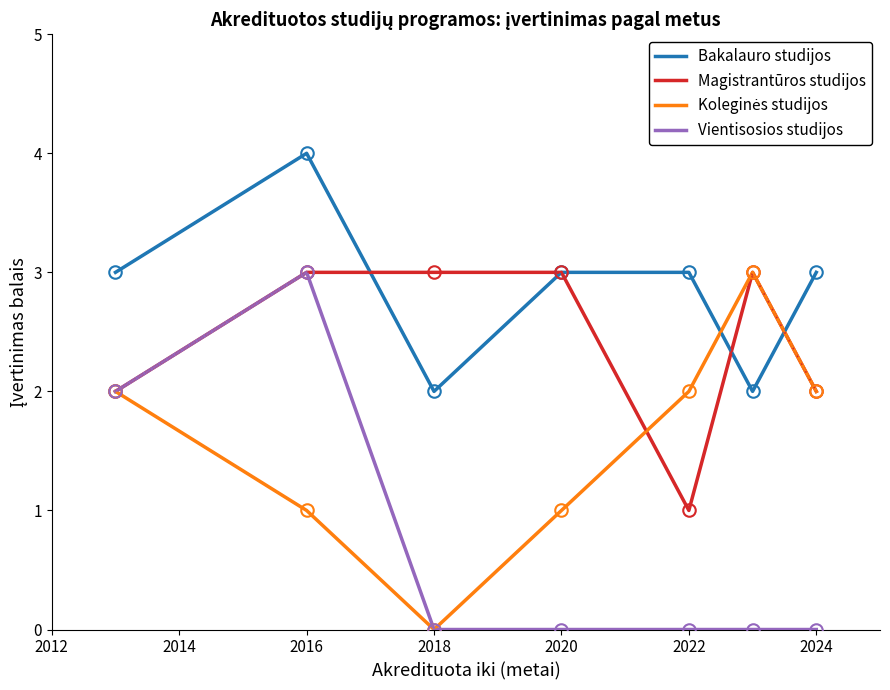

What is the highest value of the Vientisosios studijos series?

3